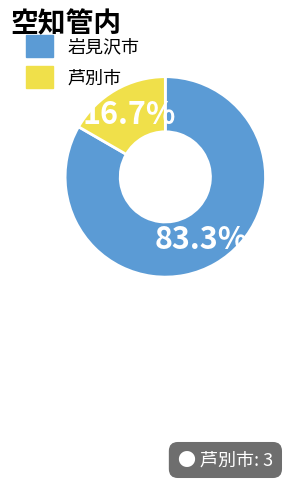

Approximately how many times larger is the value at 岩見沢市 compared to 芦別市?

5.0